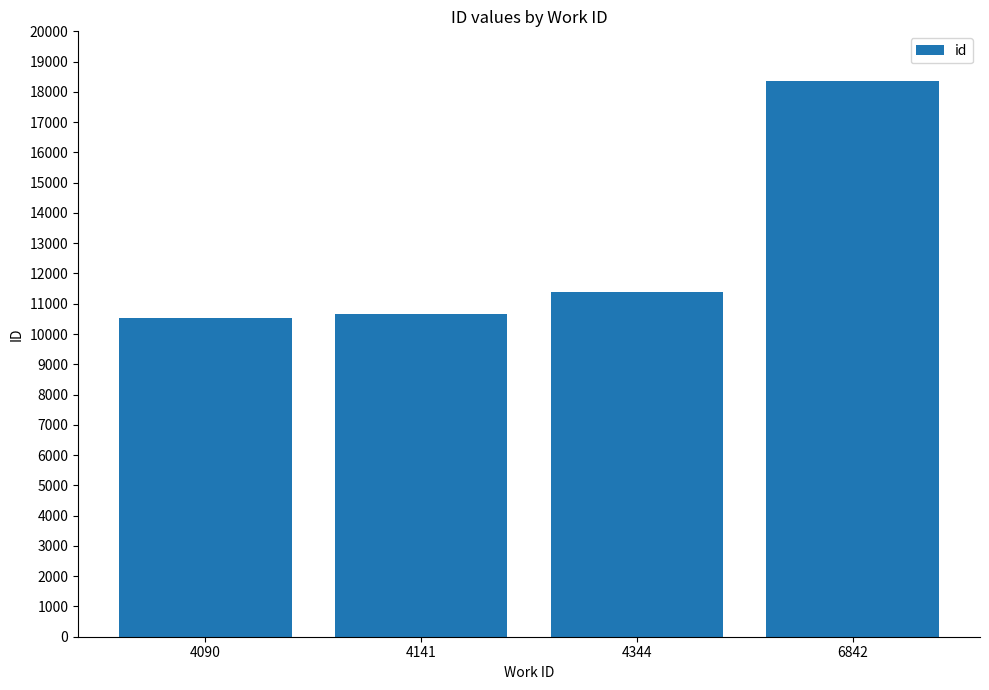

Reading right to left, list all the values displayed in this chart.

18372	11379	10658	10536